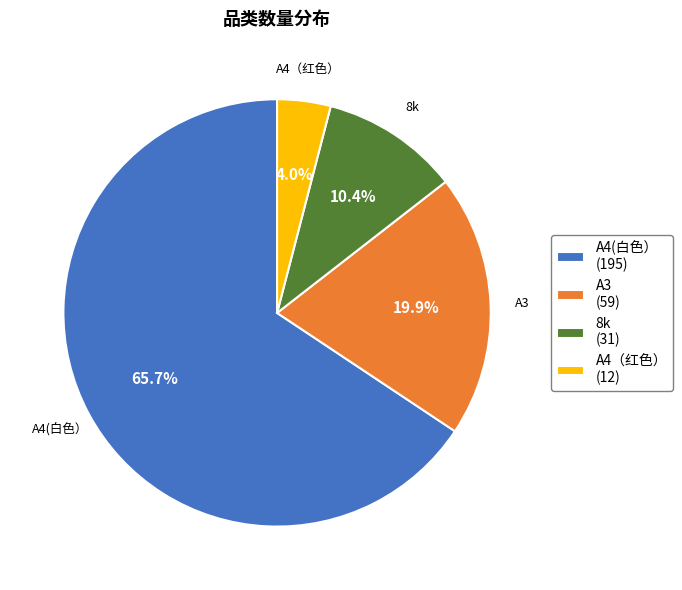

What percentage do 8k and A3 together represent?

30.3%